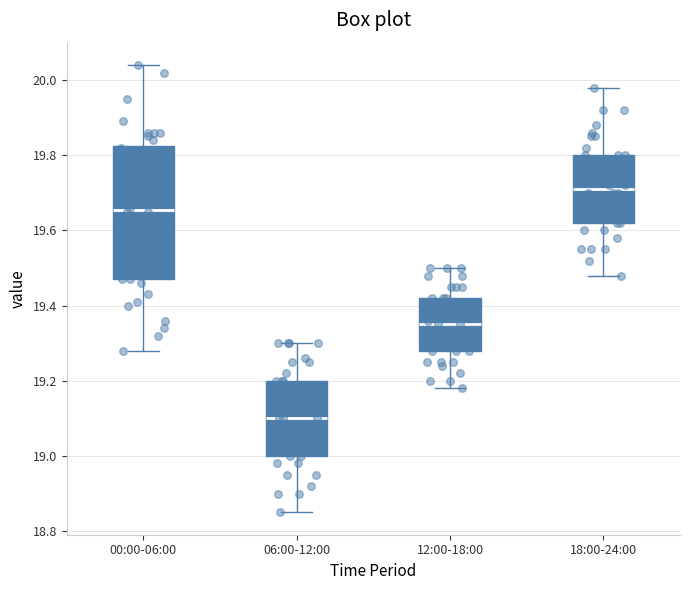

Which box is the tallest, from its lower edge to its upper edge?

00:00-06:00